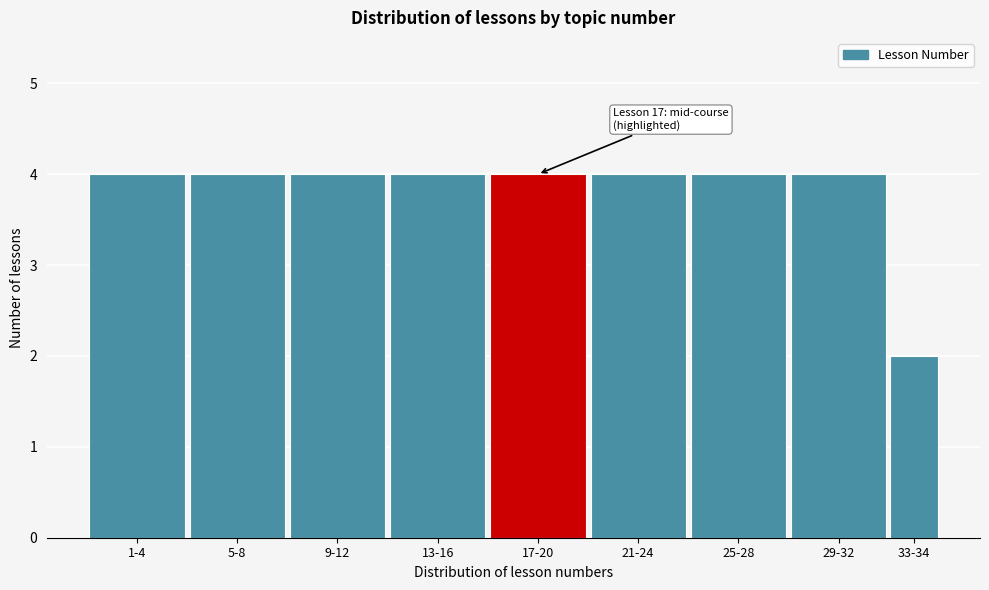

Reading right to left, extract all data points from this chart.

33-34=2	29-32=4	25-28=4	21-24=4	17-20=4	13-16=4	9-12=4	5-8=4	1-4=4